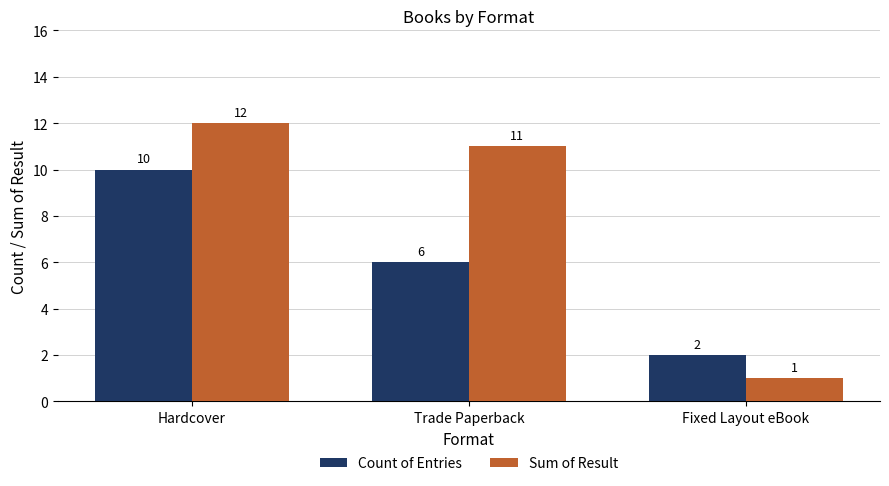

Reading left to right, extract all data points from this chart.

Count of Entries: 10	6	2
Sum of Result: 12	11	1